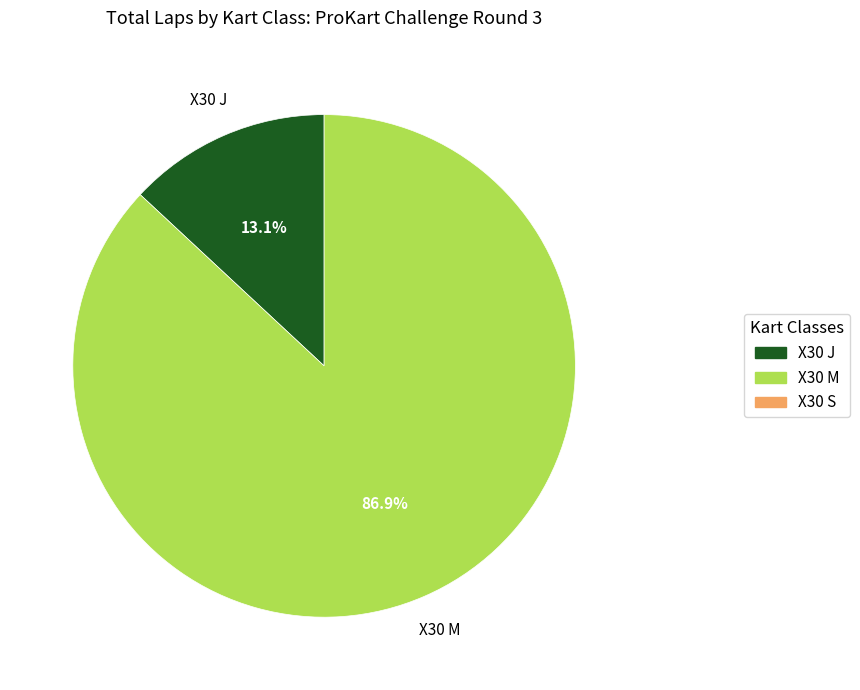

Does any single category account for the majority?

Yes